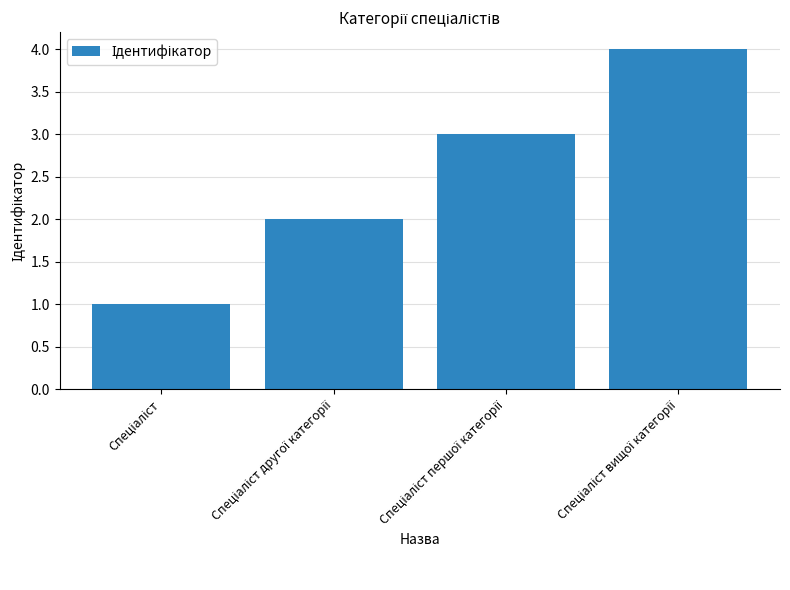

How many series are shown in this chart?

1